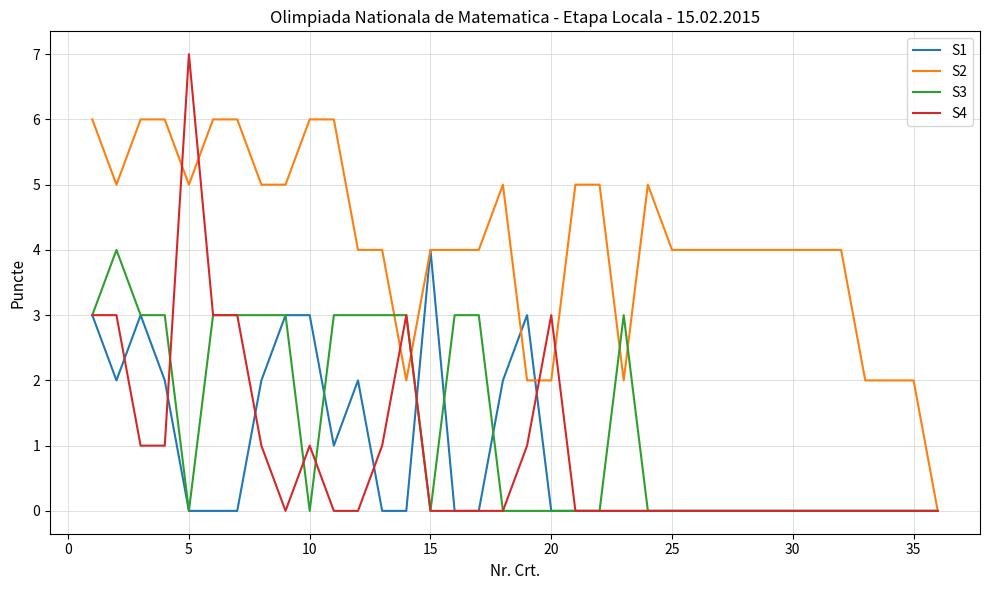

Which series has the widest spread of values?

S4